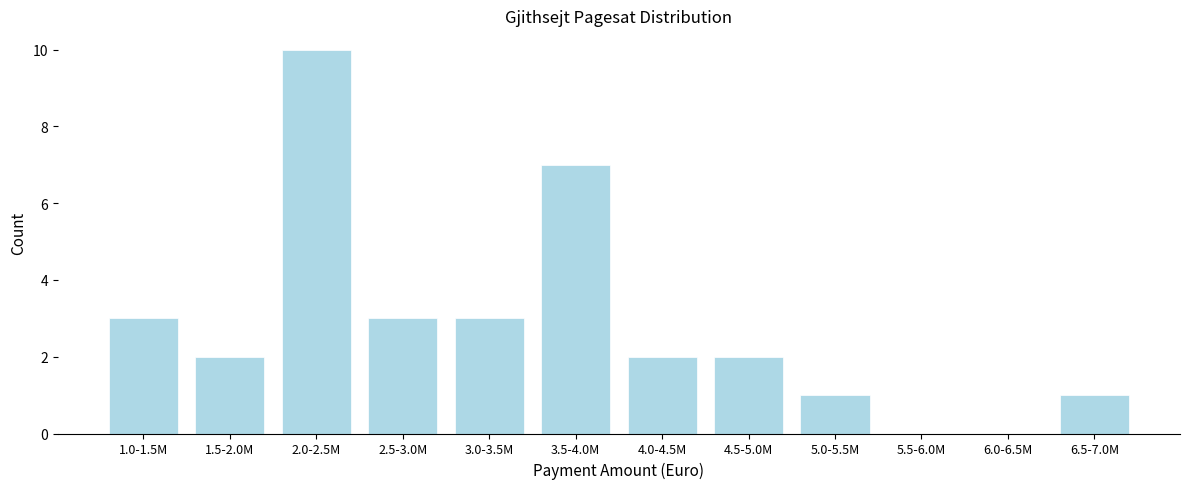

Reading left to right, list all the values displayed in this chart.

1.0-1.5M=3	1.5-2.0M=2	2.0-2.5M=10	2.5-3.0M=3	3.0-3.5M=3	3.5-4.0M=7	4.0-4.5M=2	4.5-5.0M=2	5.0-5.5M=1	5.5-6.0M=0	6.0-6.5M=0	6.5-7.0M=1